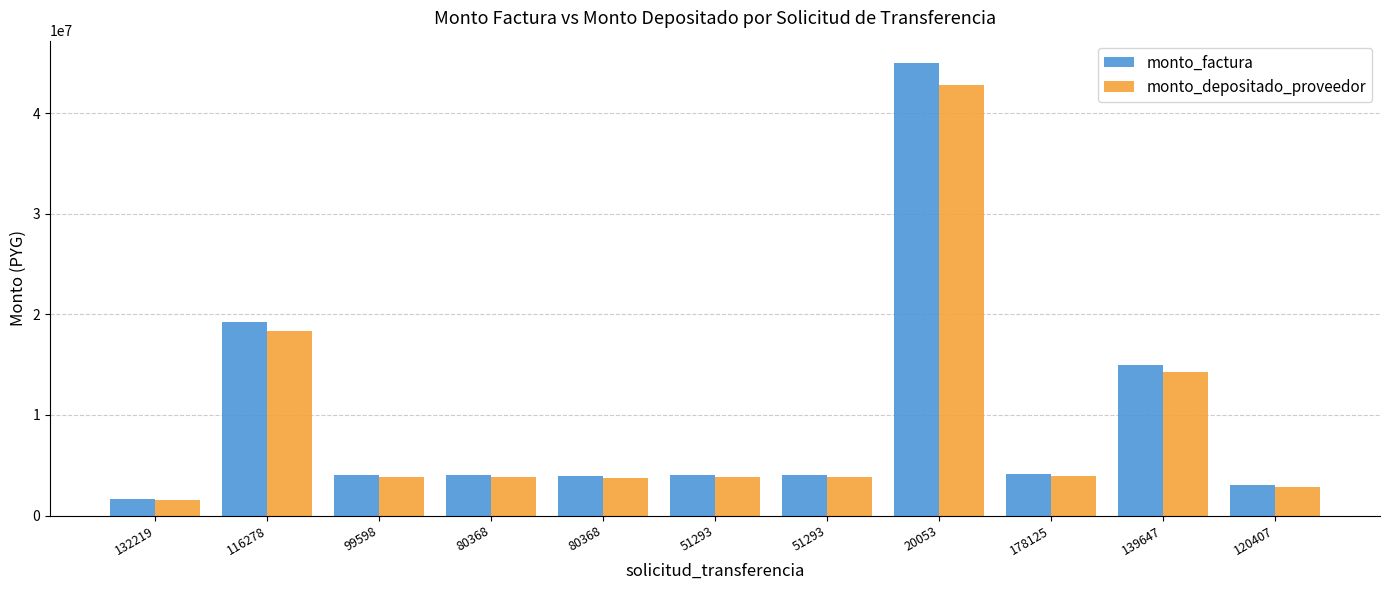

Which series has the largest total across all categories?

monto_factura